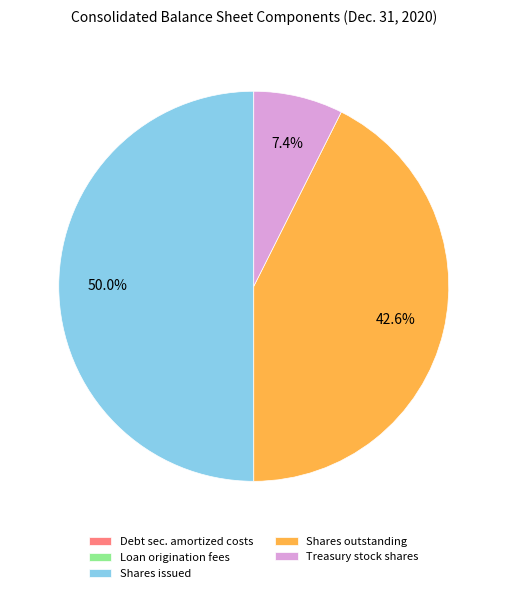

Does Treasury stock shares represent more than half of the total?

No